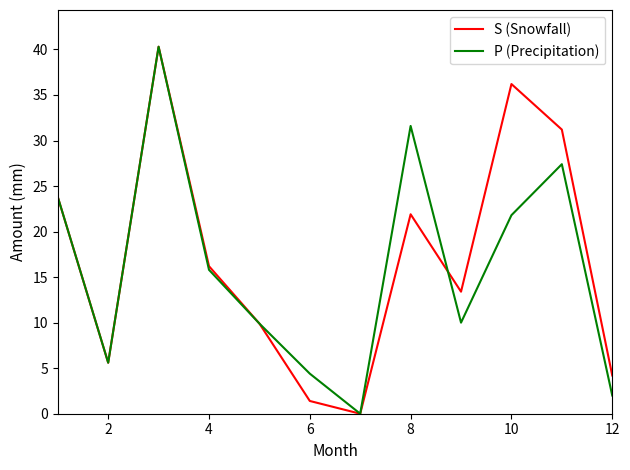

What is the greatest value displayed?

40.3